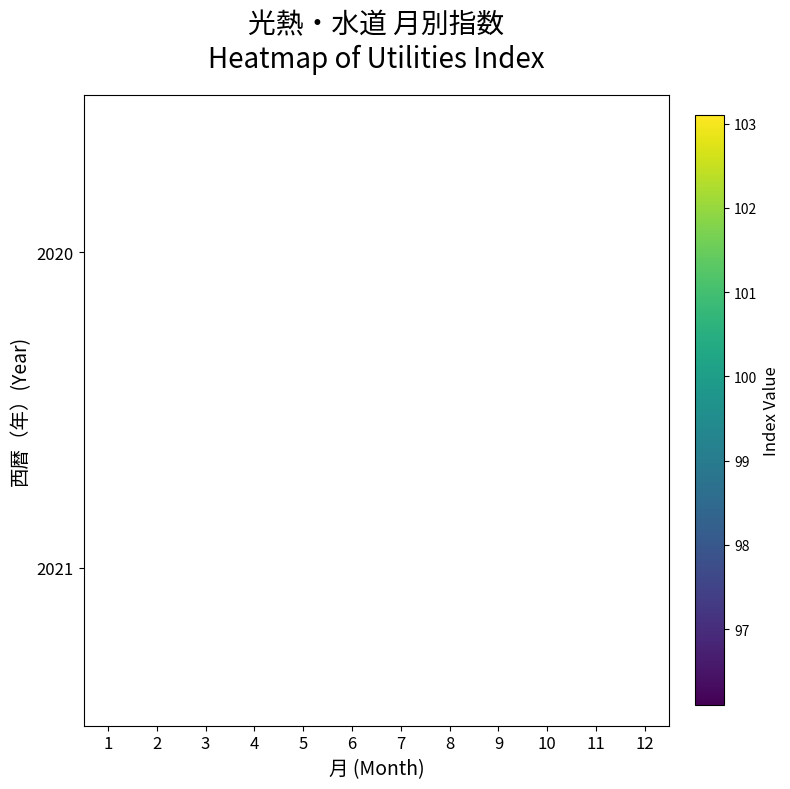

The 2021 series shows 147.3 at 2. True or false?

False